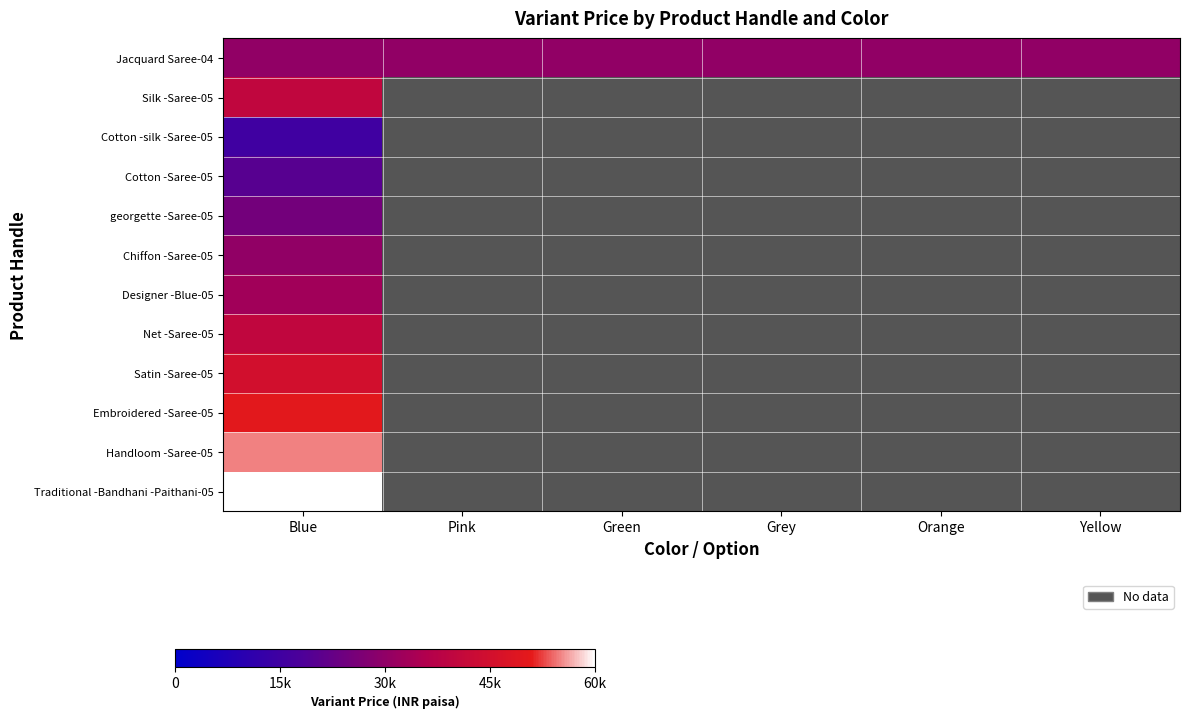

At how many categories does at least one series exceed 48133?

1